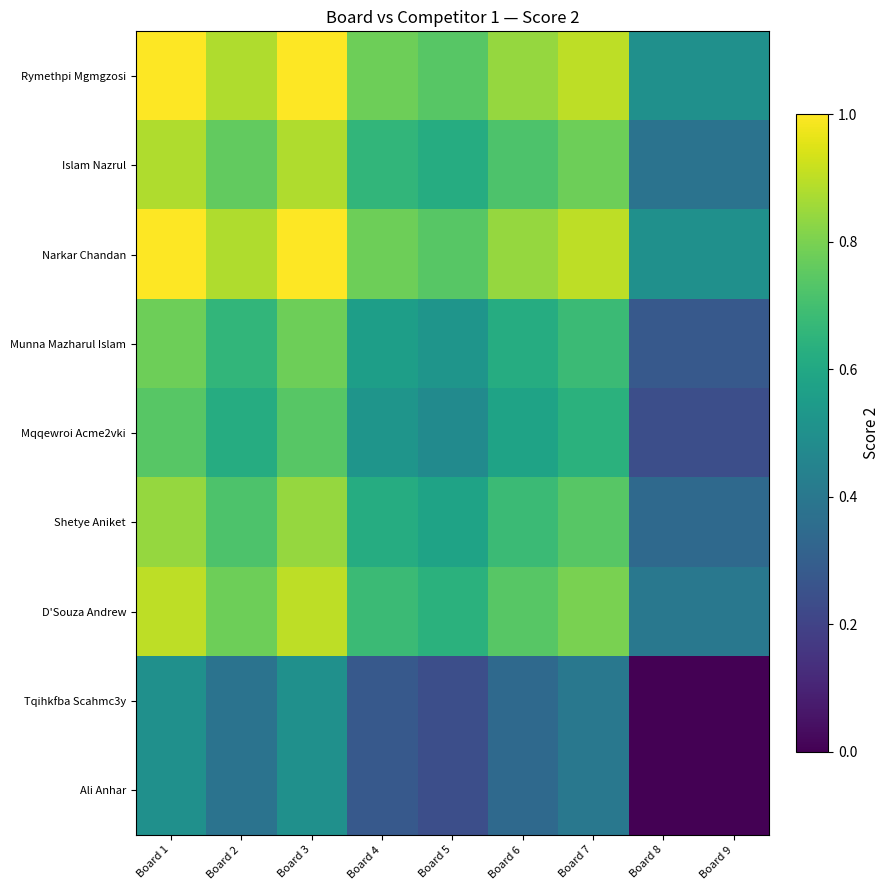

Reading right to left, extract all data points from this chart.

Rymethpi Mgmgzosi: Board 9=0.5	Board 8=0.5	Board 7=0.9	Board 6=0.8	Board 5=0.7	Board 4=0.8	Board 3=1.0	Board 2=0.9	Board 1=1.0
Islam Nazrul: Board 9=0.4	Board 8=0.4	Board 7=0.8	Board 6=0.7	Board 5=0.6	Board 4=0.7	Board 3=0.9	Board 2=0.8	Board 1=0.9
Narkar Chandan: Board 9=0.5	Board 8=0.5	Board 7=0.9	Board 6=0.8	Board 5=0.7	Board 4=0.8	Board 3=1.0	Board 2=0.9	Board 1=1.0
Munna Mazharul Islam: Board 9=0.3	Board 8=0.3	Board 7=0.7	Board 6=0.6	Board 5=0.5	Board 4=0.6	Board 3=0.8	Board 2=0.7	Board 1=0.8
Mqqewroi Acme2vki: Board 9=0.2	Board 8=0.2	Board 7=0.6	Board 6=0.6	Board 5=0.5	Board 4=0.5	Board 3=0.7	Board 2=0.6	Board 1=0.7
Shetye Aniket: Board 9=0.3	Board 8=0.3	Board 7=0.7	Board 6=0.7	Board 5=0.6	Board 4=0.6	Board 3=0.8	Board 2=0.7	Board 1=0.8
D'Souza Andrew: Board 9=0.4	Board 8=0.4	Board 7=0.8	Board 6=0.7	Board 5=0.6	Board 4=0.7	Board 3=0.9	Board 2=0.8	Board 1=0.9
Tqihkfba Scahmc3y: Board 9=0.0	Board 8=0.0	Board 7=0.4	Board 6=0.3	Board 5=0.2	Board 4=0.3	Board 3=0.5	Board 2=0.4	Board 1=0.5
Ali Anhar: Board 9=0.0	Board 8=0.0	Board 7=0.4	Board 6=0.3	Board 5=0.2	Board 4=0.3	Board 3=0.5	Board 2=0.4	Board 1=0.5